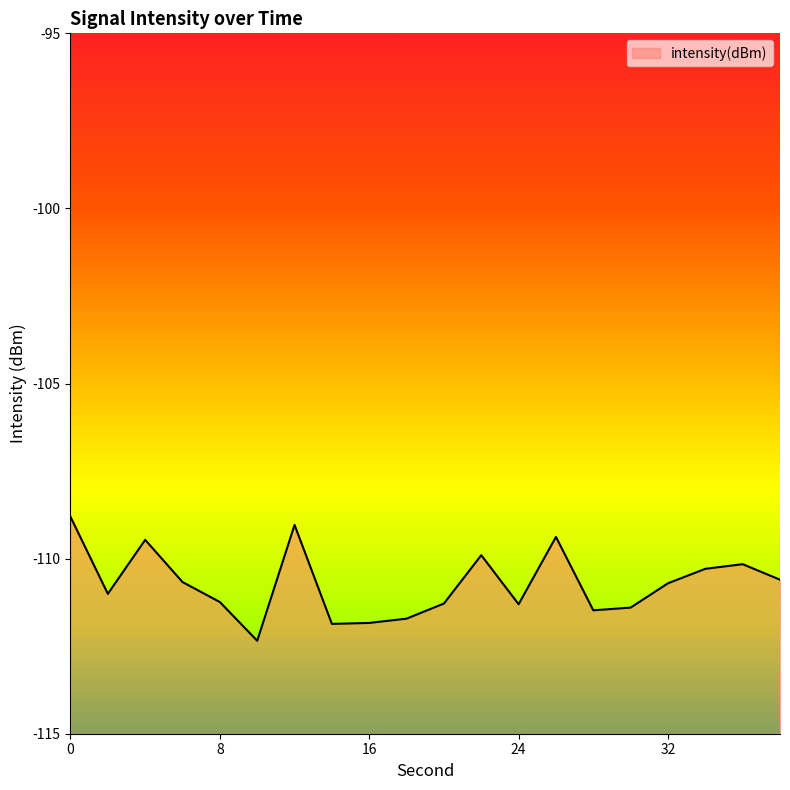

Where is the first local minimum?

2